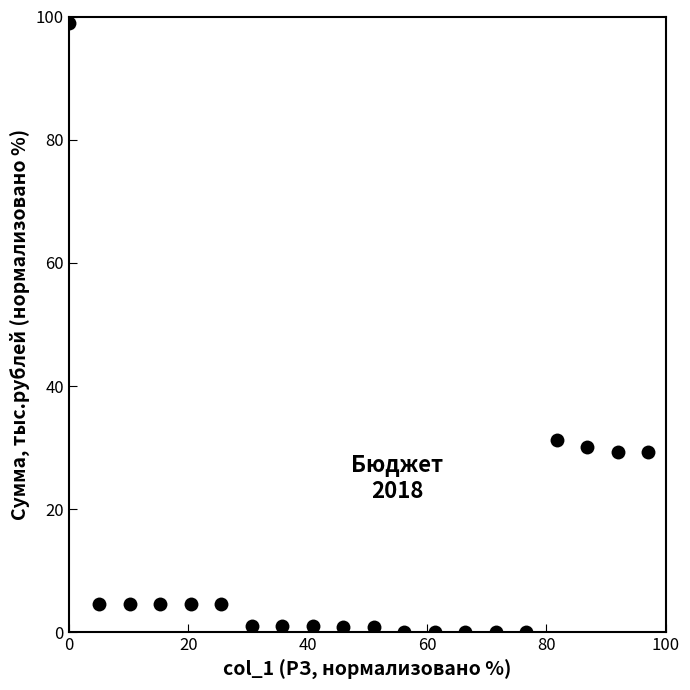

What Y value in the scatter plot is closest to 49?

31.2